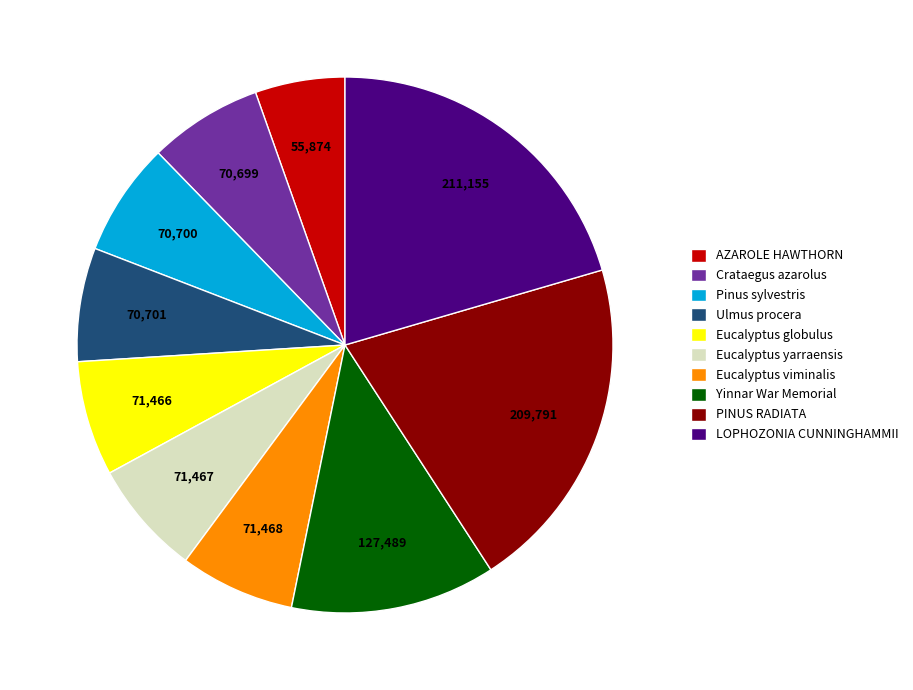

Is there a majority slice in this chart?

No